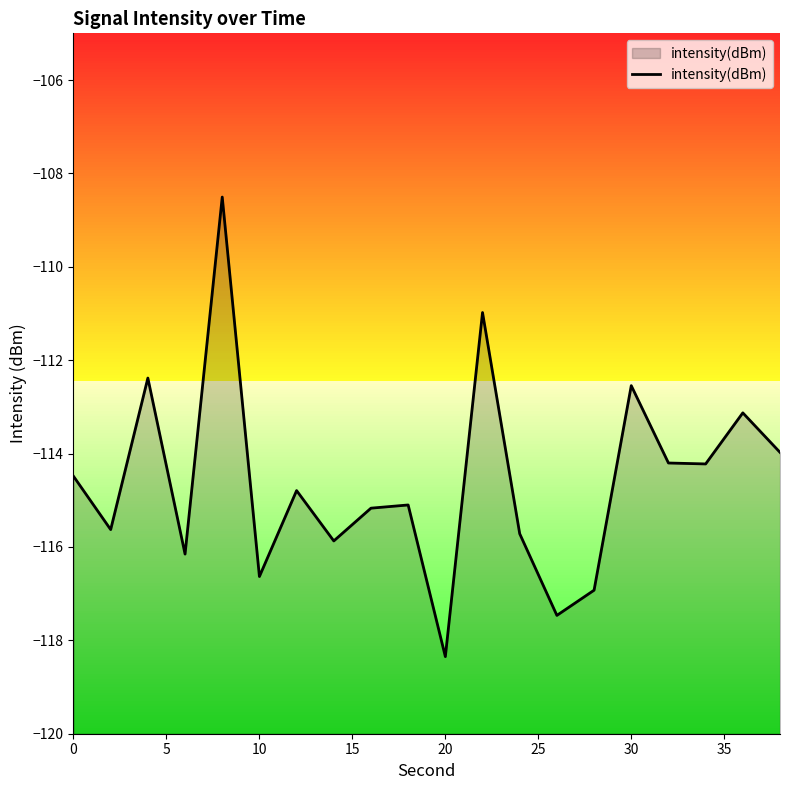

True or false: the data has more than 1 interior local peaks.

True